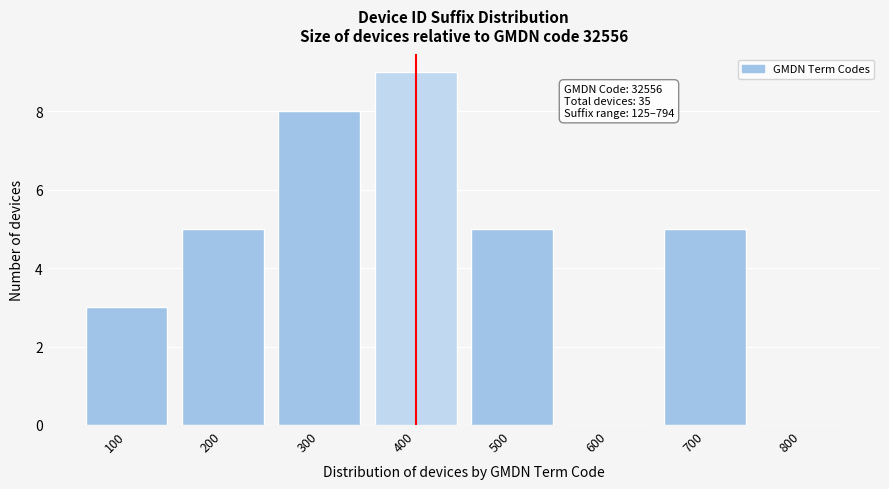

Reading left to right, transcribe all the data shown in this chart.

100=3	200=5	300=8	400=9	500=5	600=0	700=5	800=0